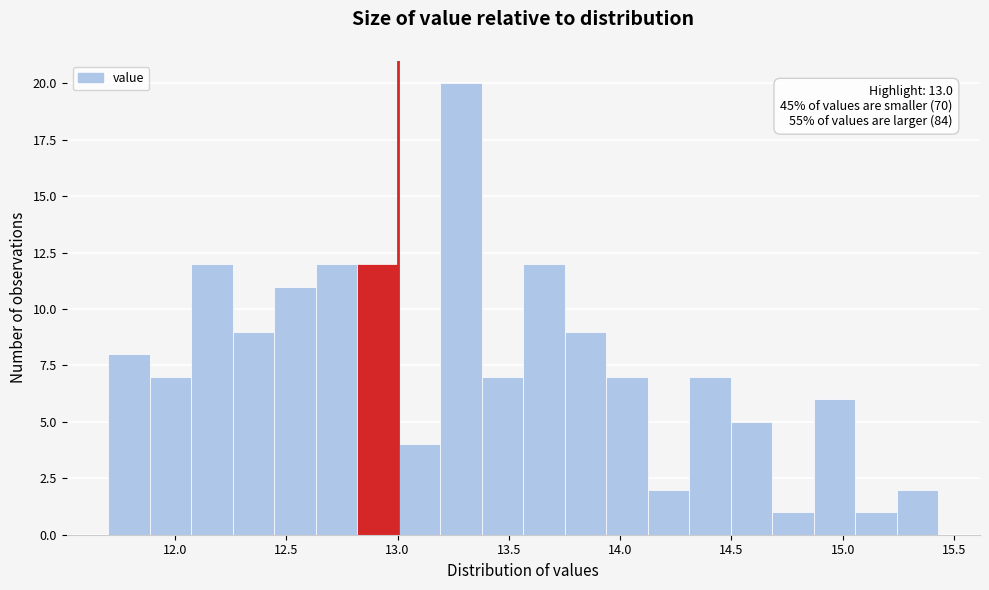

Read against the x-axis, roughly where is the centre of the tallest bar?

13.30